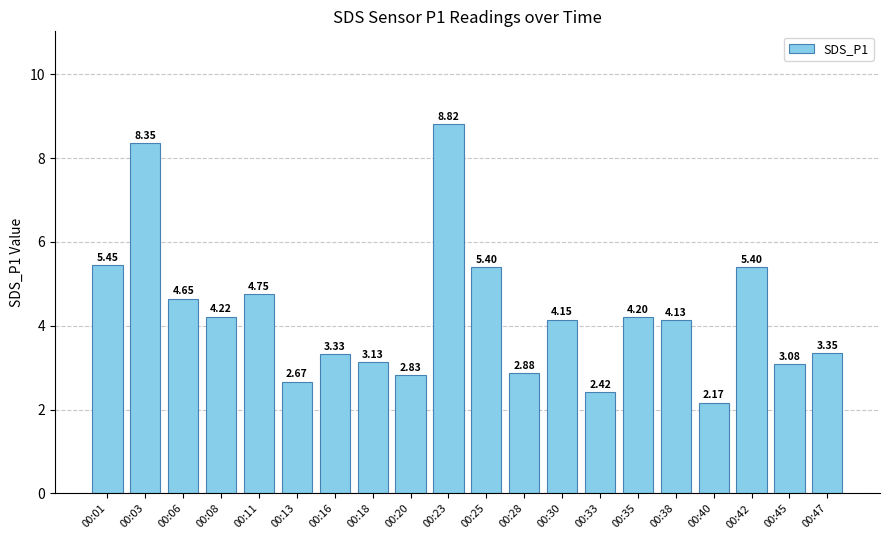

What is the maximum value shown in the chart?

8.8